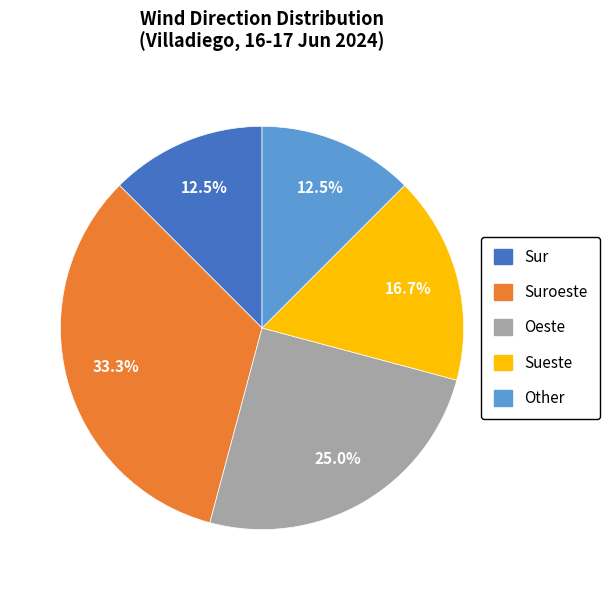

Is there any slice that represents more than half of the pie?

No